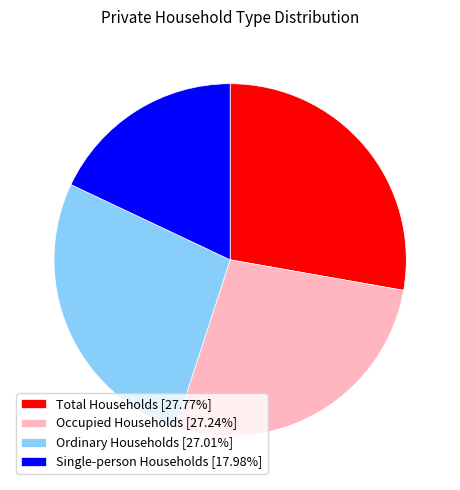

Do Occupied Households [27.24%] and Total Households [27.77%] together represent more than half of the pie?

Yes